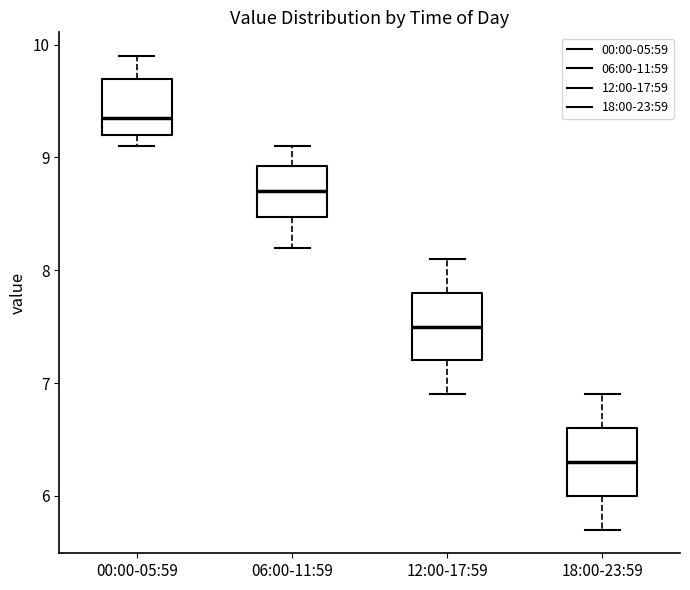

Reading left to right, transcribe this box plot: for each box, give where its median line is, the range the box spans, and where its two whiskers end, as read against the y-axis. The values are not printed on the chart, so give them approximately, as read against the axis.

00:00-05:59: median 9.4, box 9.2 to 9.7, whiskers 9.1 to 9.9
06:00-11:59: median 8.7, box 8.5 to 8.9, whiskers 8.2 to 9.1
12:00-17:59: median 7.5, box 7.2 to 7.8, whiskers 6.9 to 8.1
18:00-23:59: median 6.3, box 6.0 to 6.6, whiskers 5.7 to 6.9